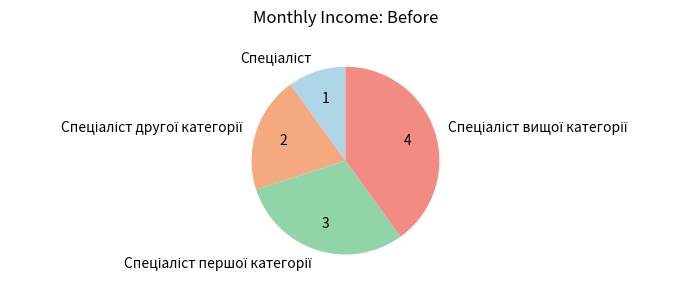

Is there any slice that represents more than half of the pie?

No